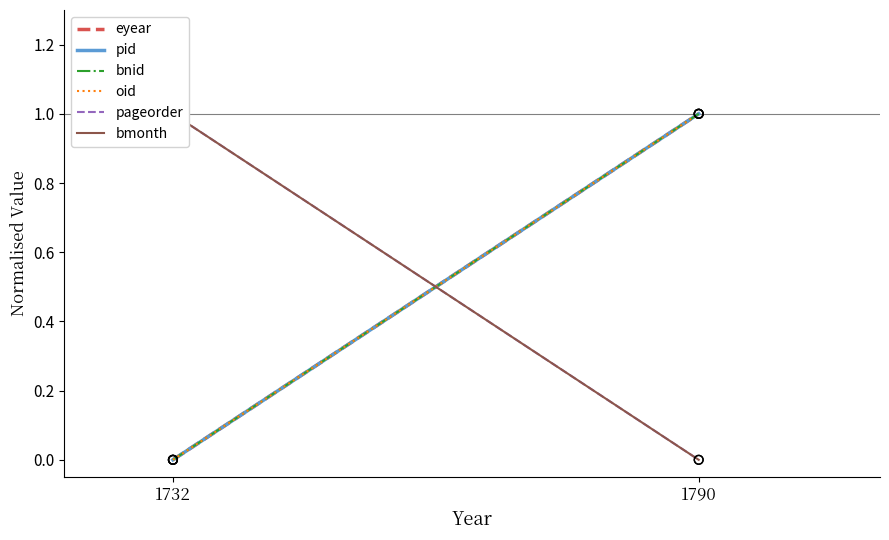

Which series has the largest Y range (max minus min)?

eyear